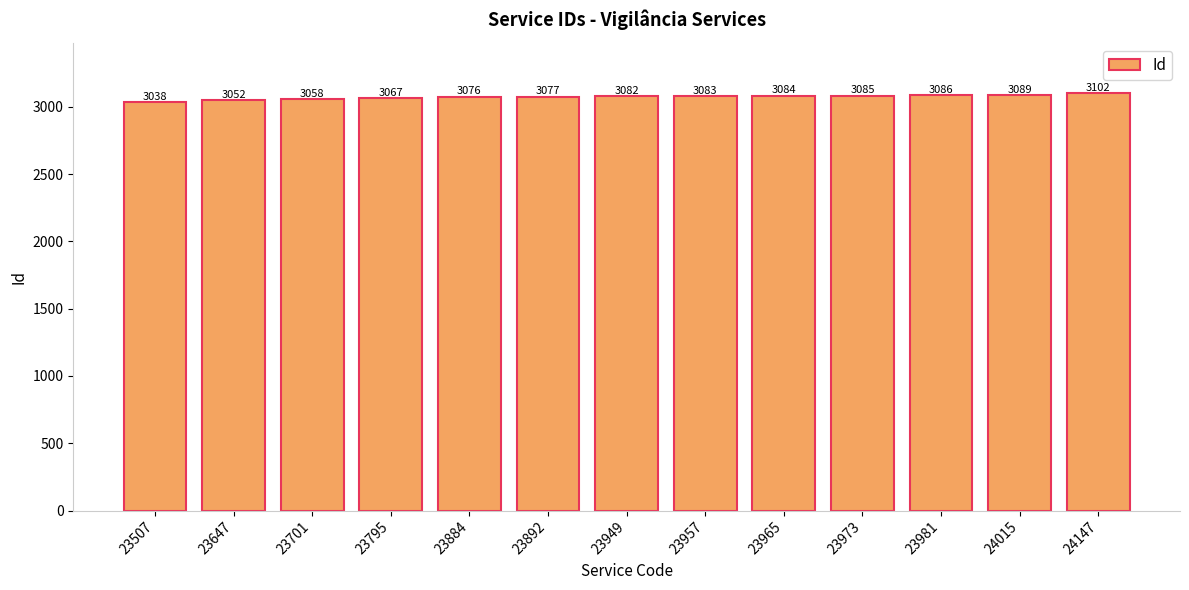

The chart shows a value of 1588 at 23701. True or false?

False